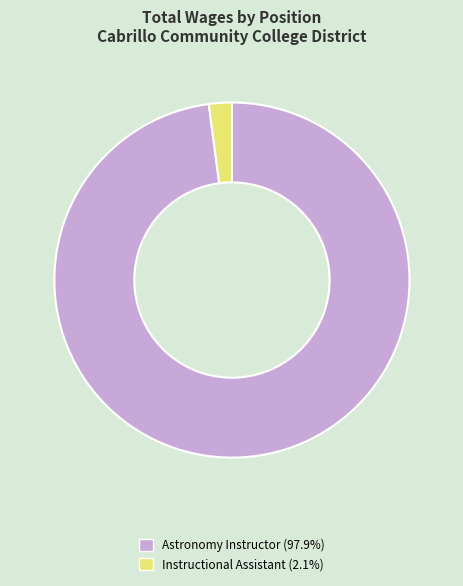

What is the majority slice?

Astronomy Instructor